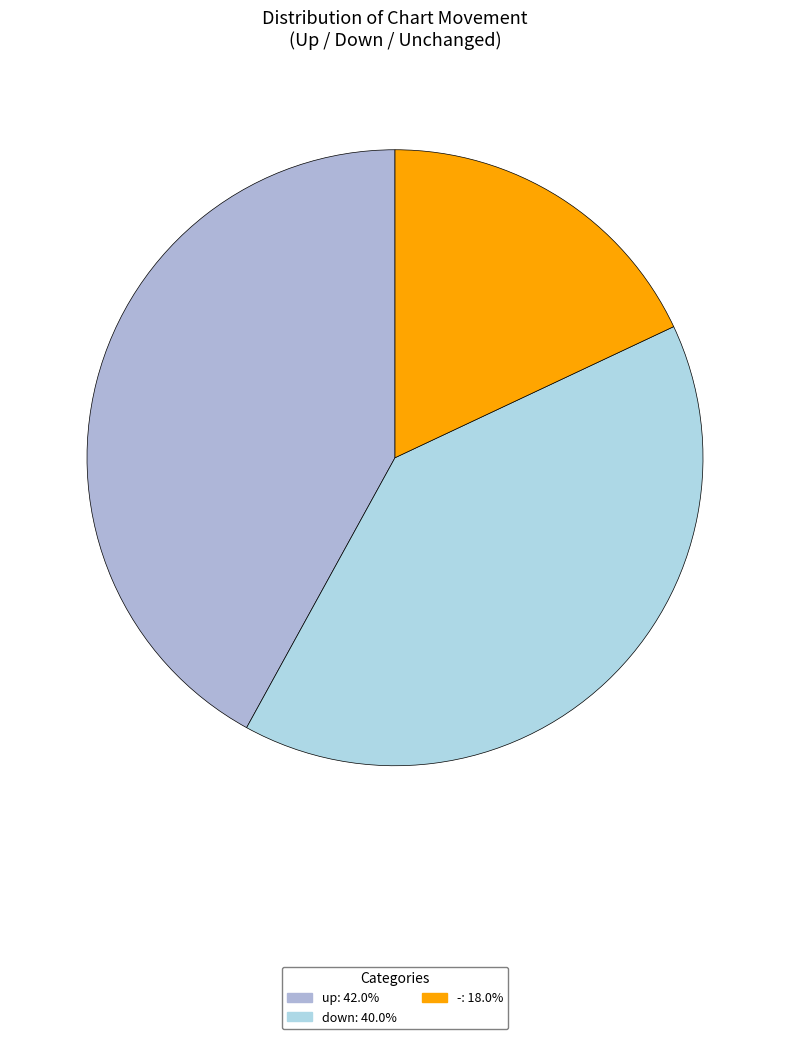

True or false: up accounts for 42% of the total.

True